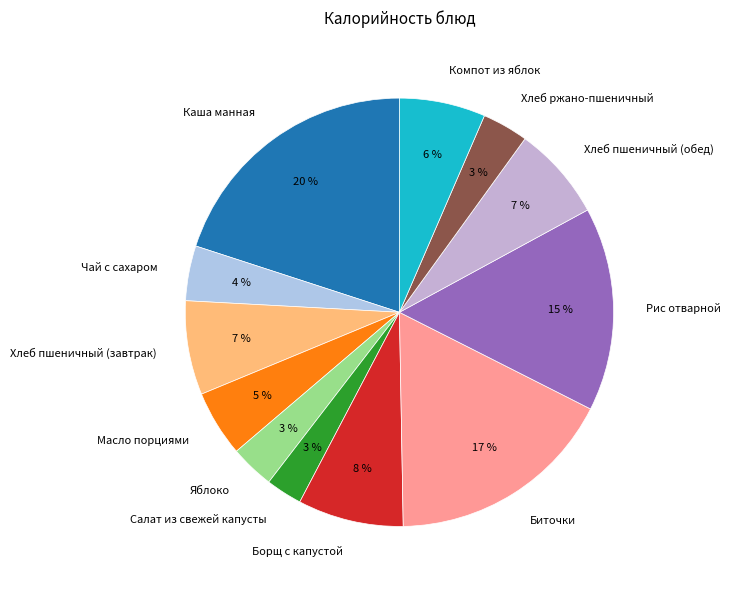

To the nearest percent, what is the difference between the largest and smallest slice percentages?

17%